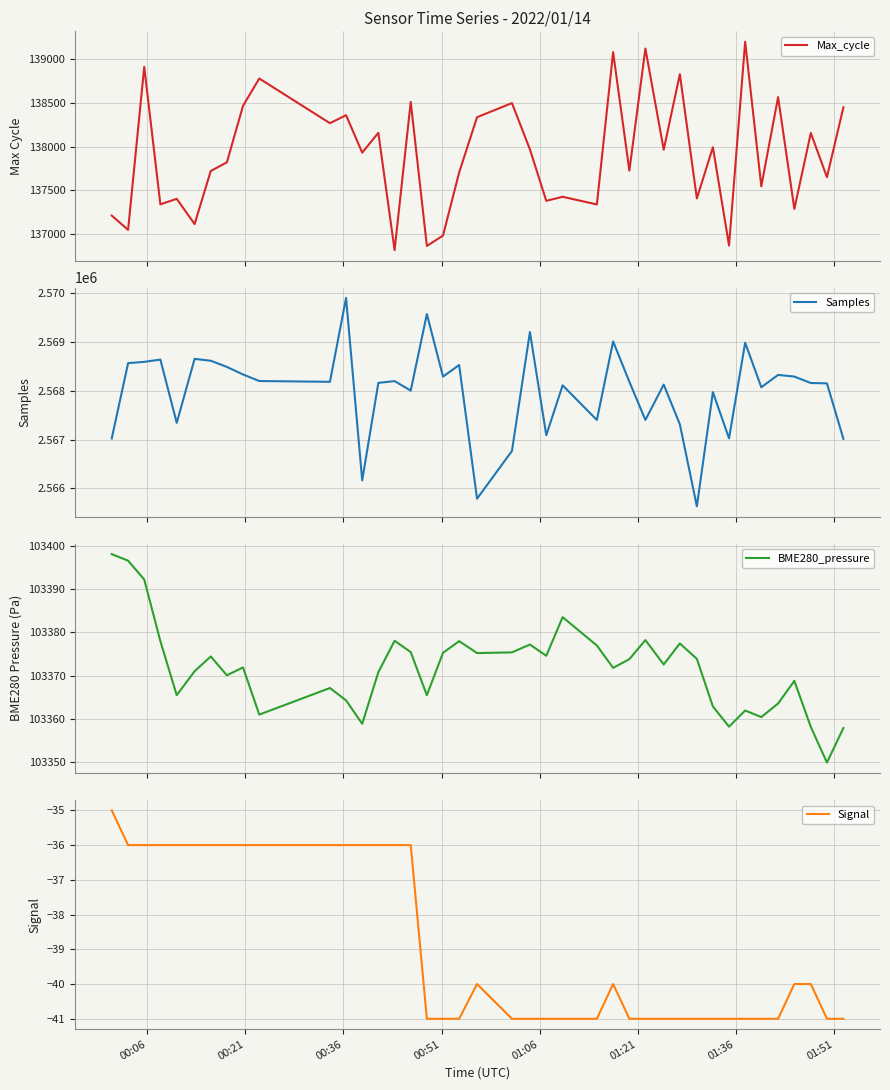

What is the maximum value for Max_cycle?

139195